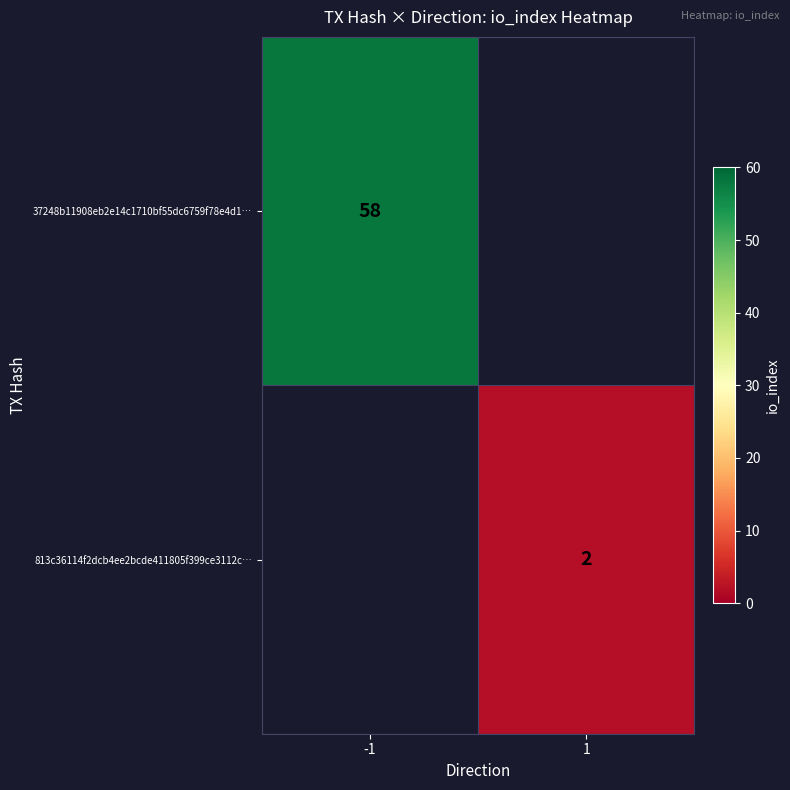

The value of 813c36114f2dcb4ee2bcde411805f399ce3112c… at 1 is 3.2. True or false?

False